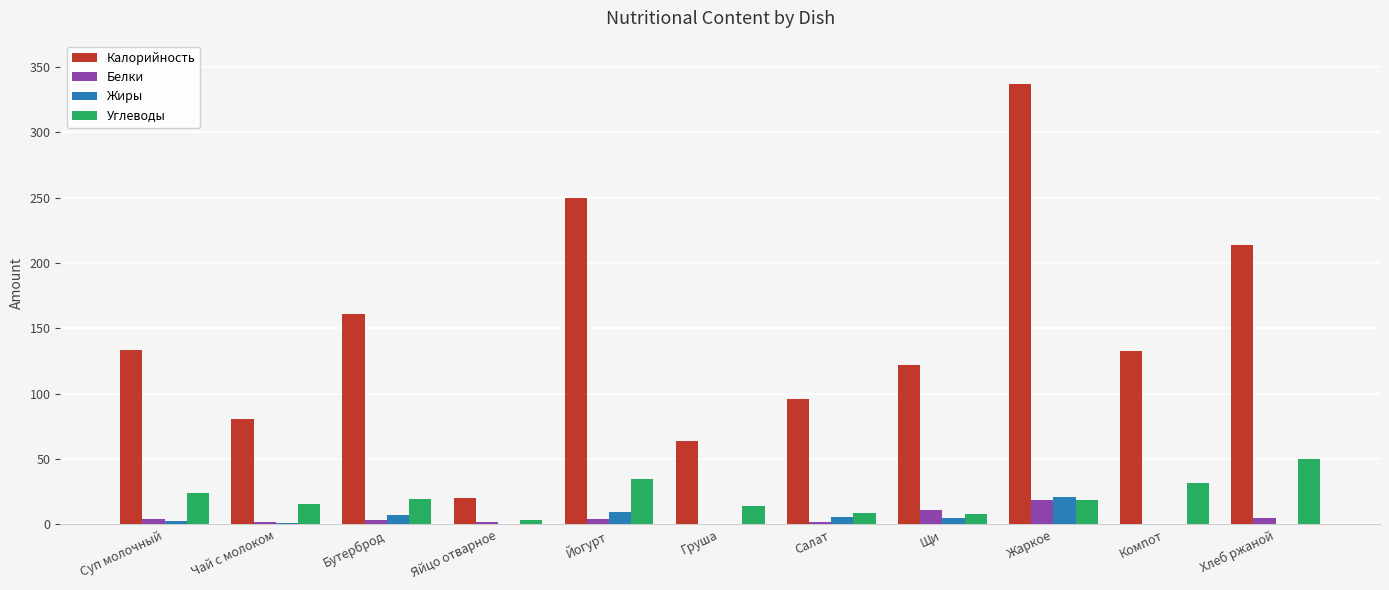

What are all the series names shown in the legend?

Калорийность, Белки, Жиры, Углеводы